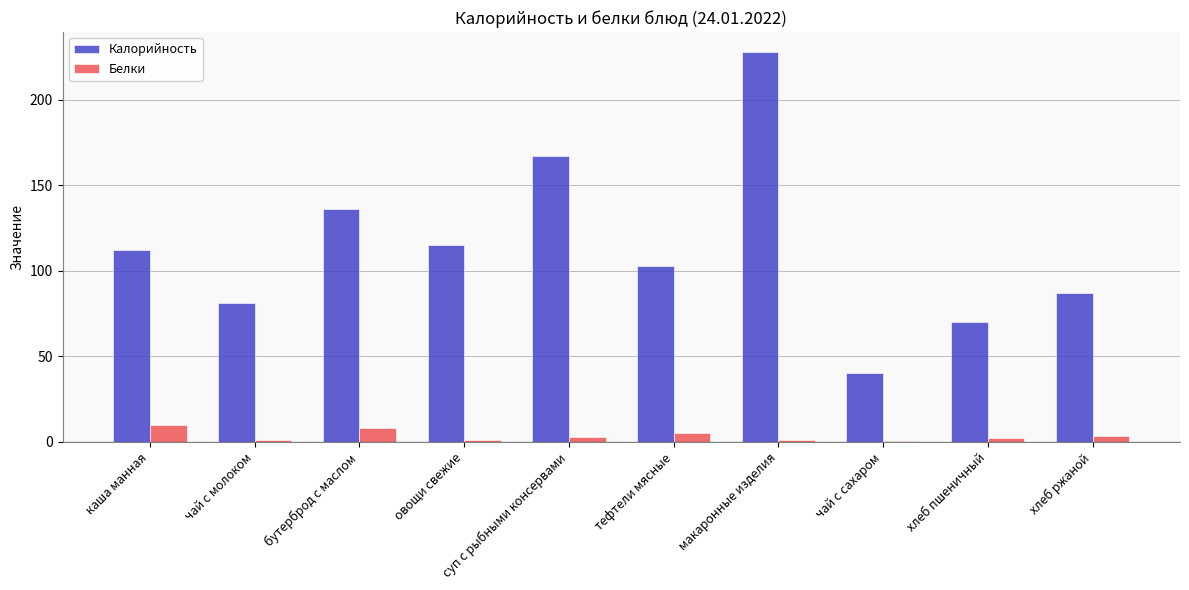

At which category is the sum across all series the highest?

макаронные изделия